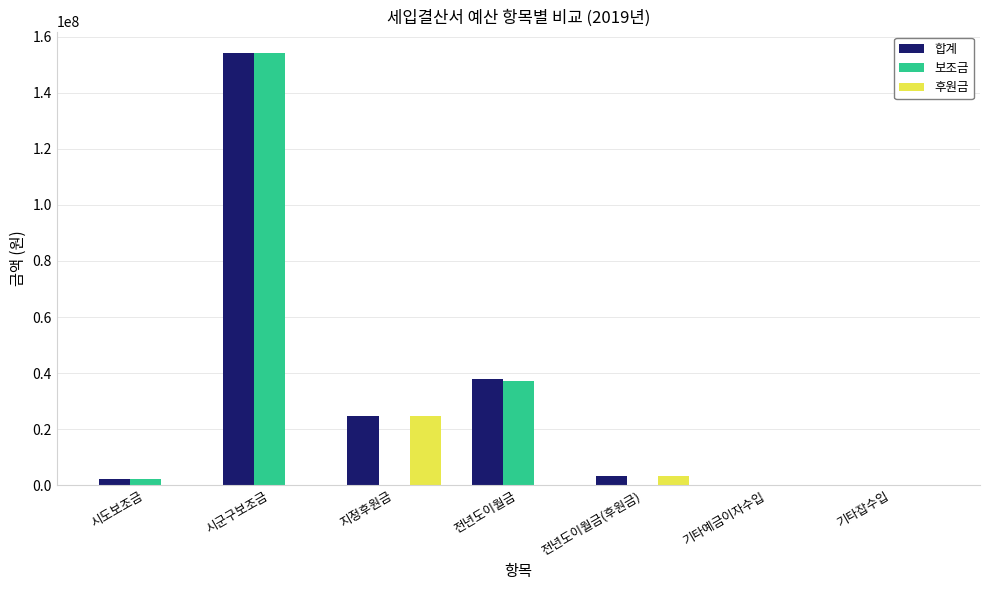

The value of 후원금 at 시군구보조금 is 15511271. True or false?

False